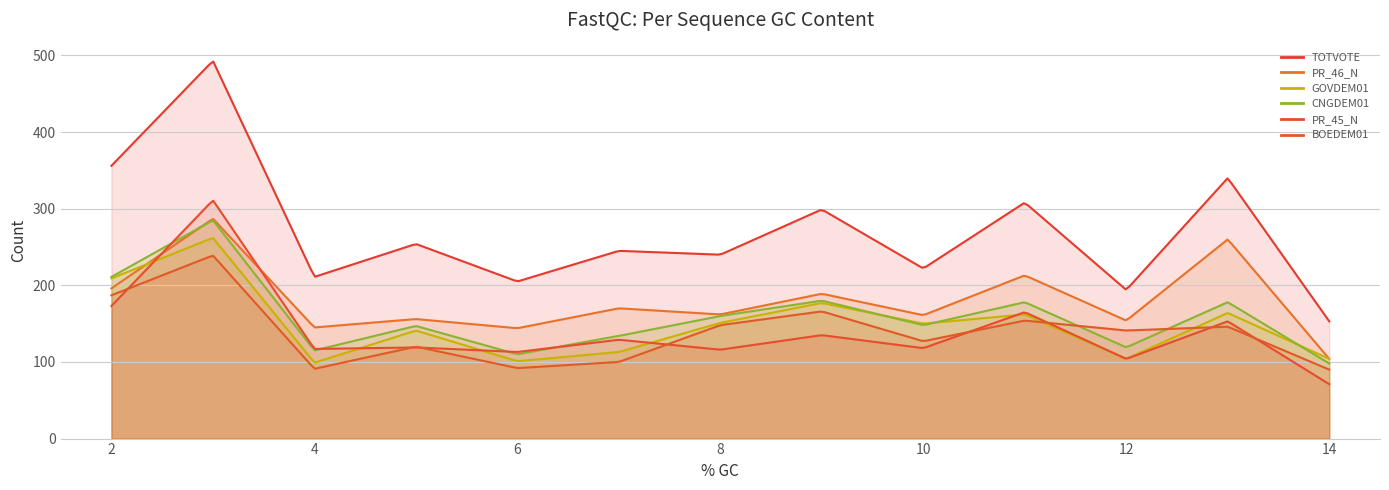

At which category is the sum across all series the highest?

3